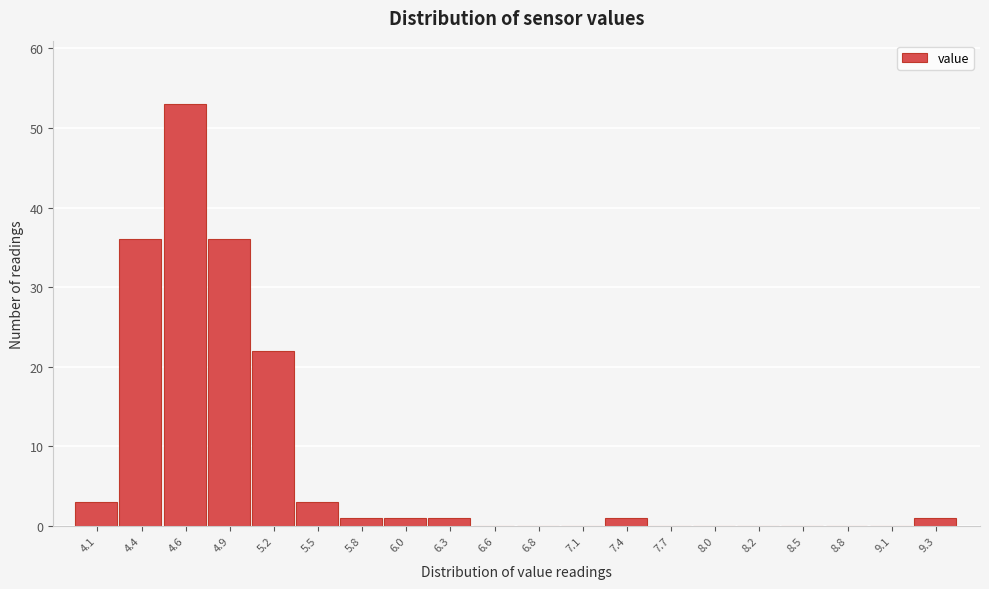

Reading right to left, extract all data points from this chart.

9.3=1	9.1=0	8.8=0	8.5=0	8.2=0	8.0=0	7.7=0	7.4=1	7.1=0	6.8=0	6.6=0	6.3=1	6.0=1	5.8=1	5.5=3	5.2=22	4.9=36	4.6=53	4.4=36	4.1=3